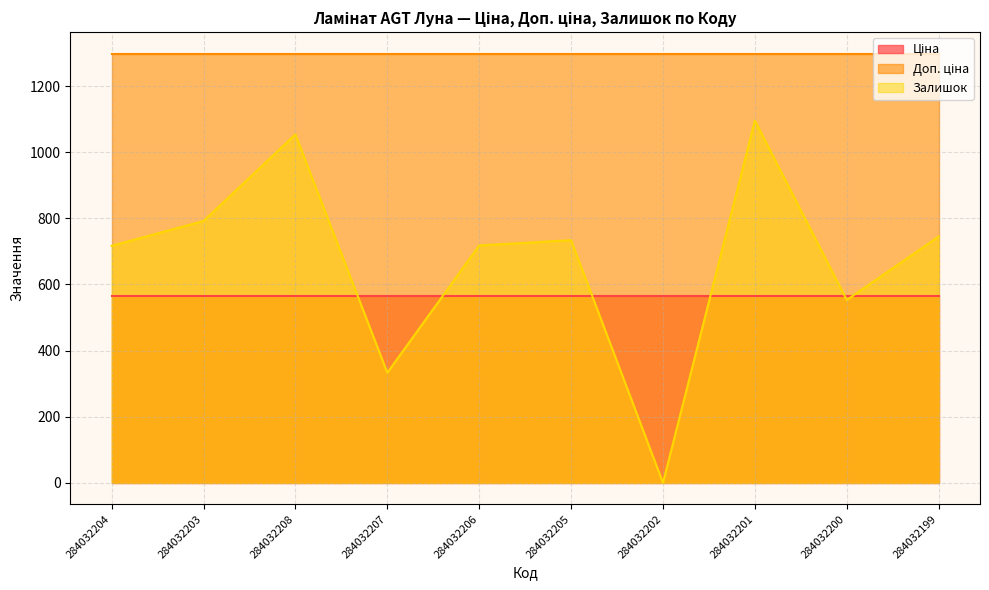

Reading left to right, extract all data points from this chart.

Ціна: 566.6	566.6	566.6	566.6	566.6	566.6	566.6	566.6	566.6	566.6
Доп. ціна: 1298.6	1298.6	1298.6	1298.6	1298.6	1298.6	1298.6	1298.6	1298.6	1298.6
Залишок: 717.0	792.0	1054.0	333.0	718.0	734.0	0.0	1096.0	553.0	745.0